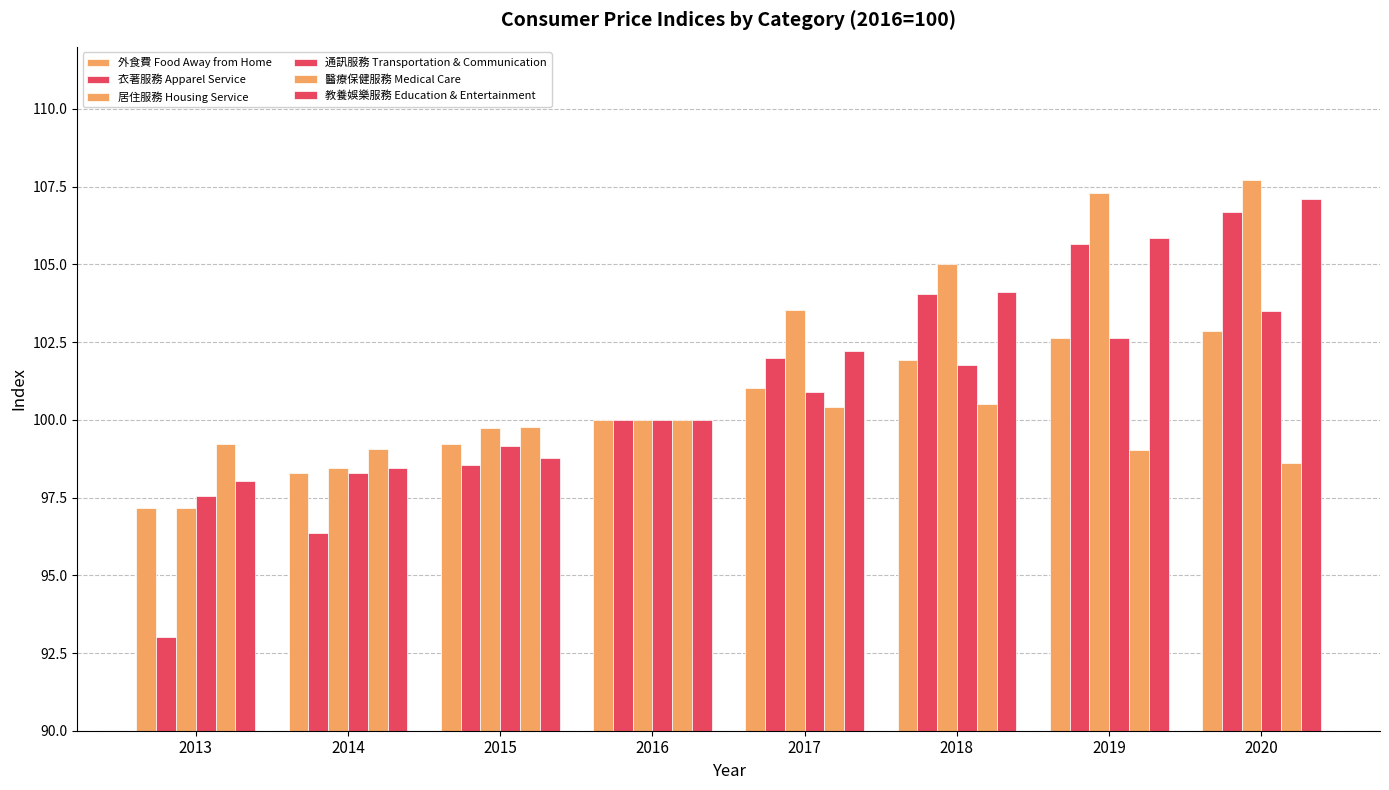

What is the sum of all 衣著服務 Apparel Service values?

806.3